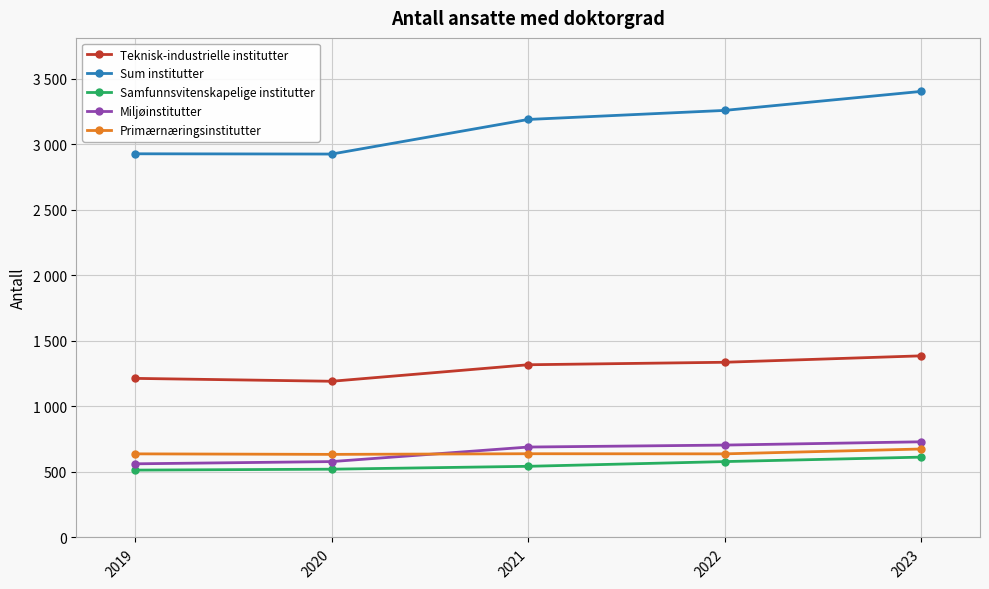

What is the value of the Primærnæringsinstitutter point at the 5th from the left?

675